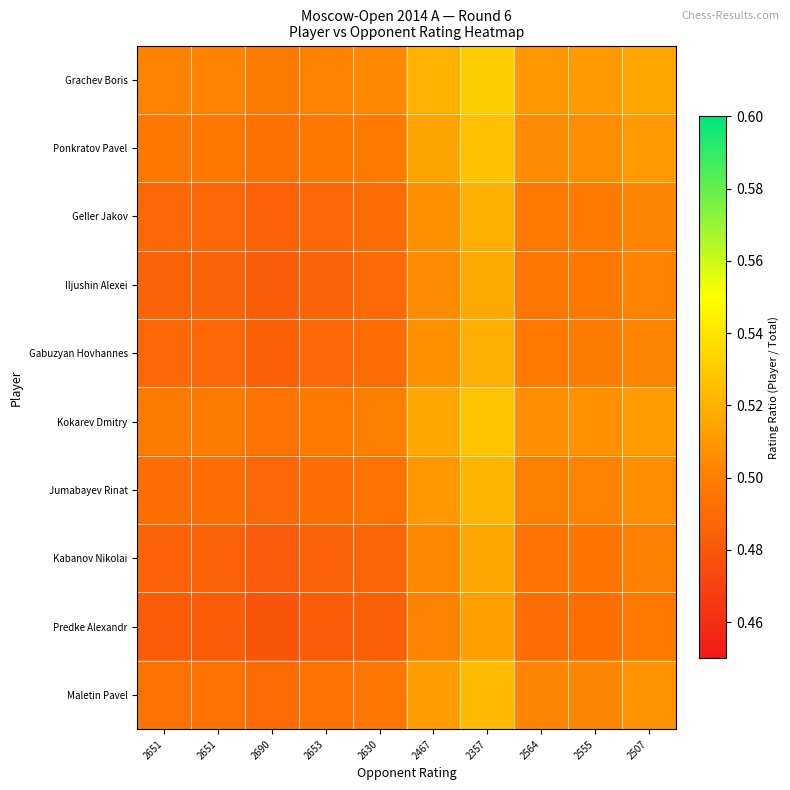

Rank the series at 2651 from lowest to highest value.

Predke Alexandr, Kabanov Nikolai, Iljushin Alexei, Gabuzyan Hovhannes, Geller Jakov, Jumabayev Rinat, Maletin Pavel, Ponkratov Pavel, Kokarev Dmitry, Grachev Boris